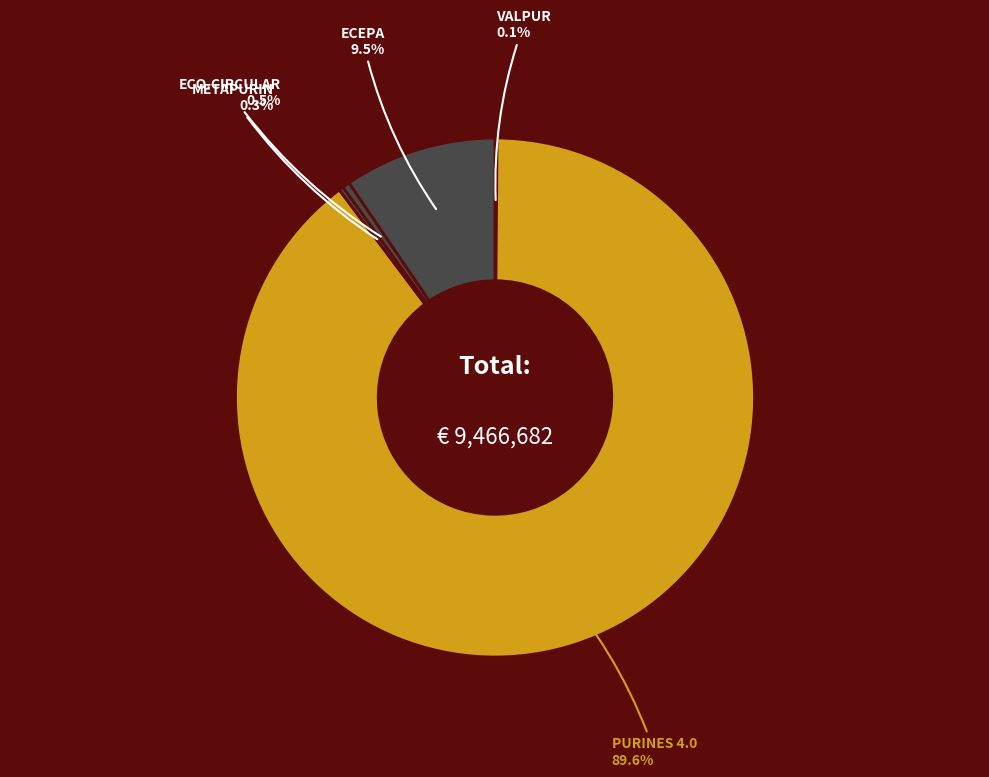

To the nearest percent, what is the average slice percentage?

20%